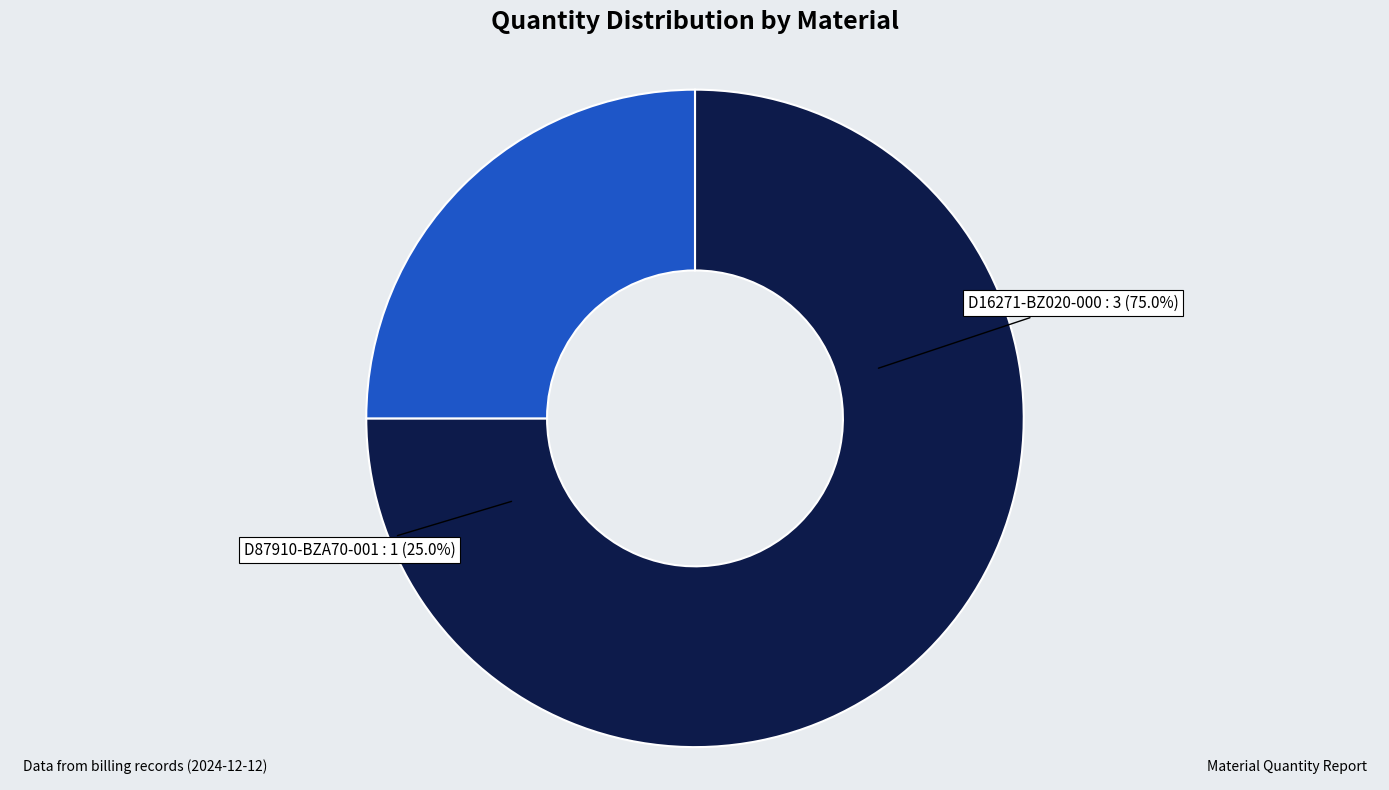

Which category has the biggest portion of the pie?

D16271-BZ020-000